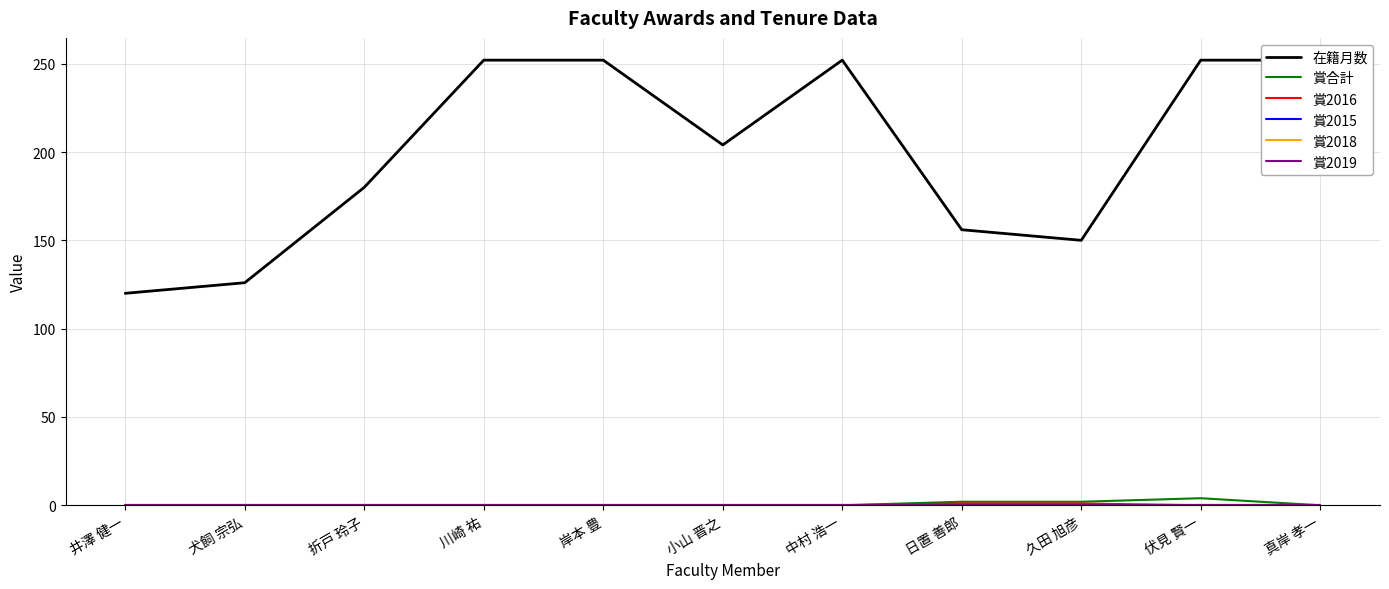

Which series has the widest spread of values?

在籍月数